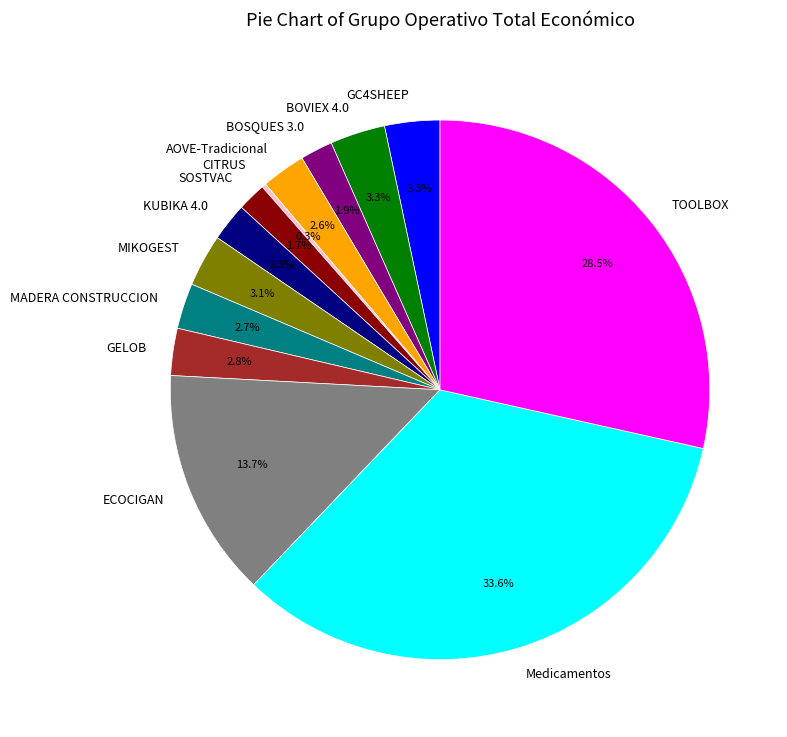

To the nearest percent, what is the average slice percentage?

8%